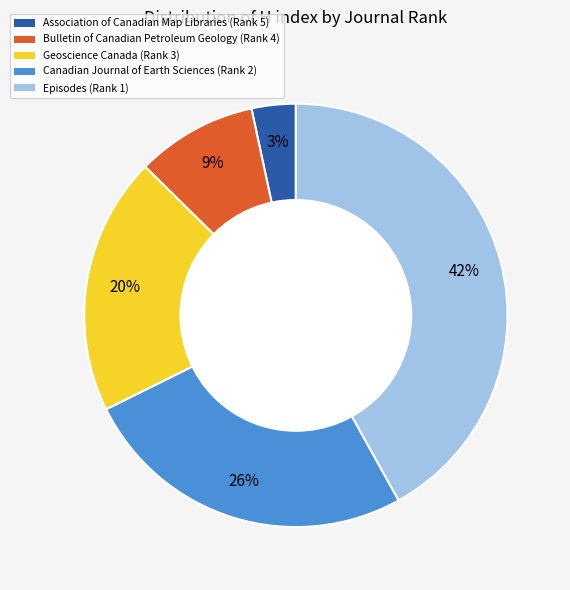

How many segments does this pie chart have?

5